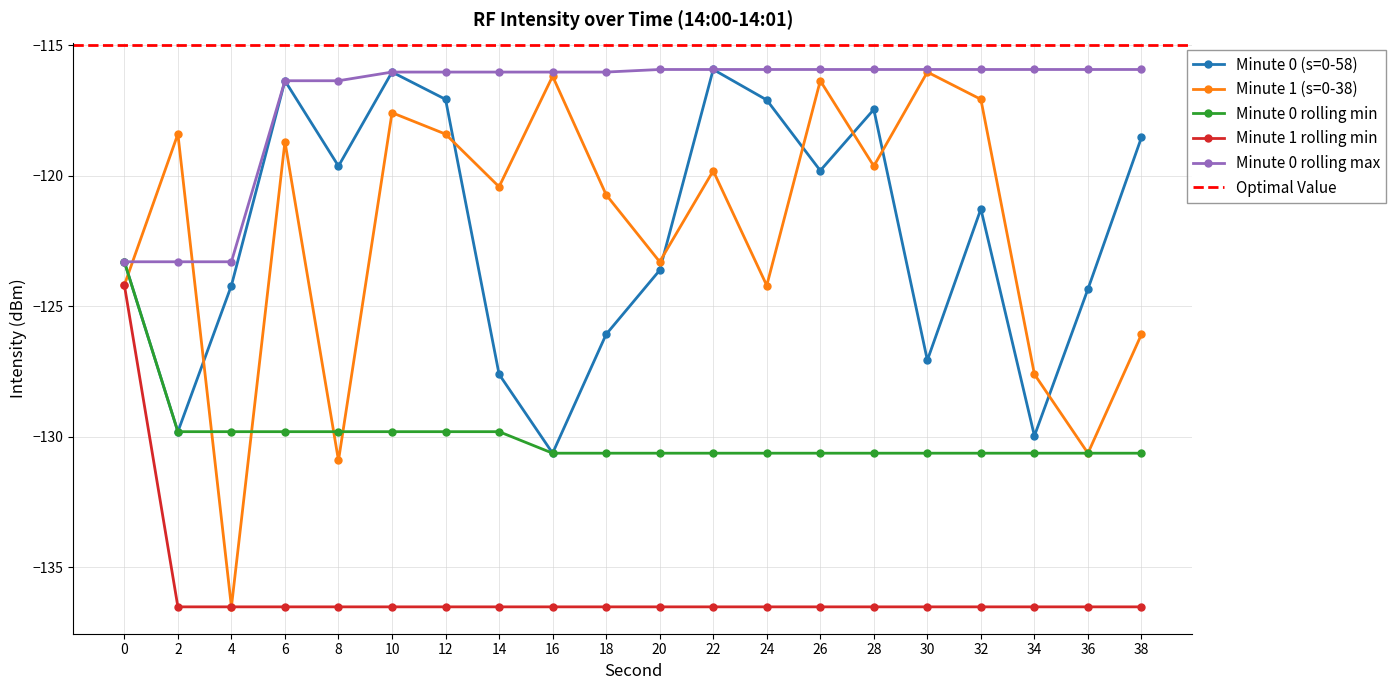

True or false: Minute 0 (s=0-58) has a value of -42.9 at 4.

False